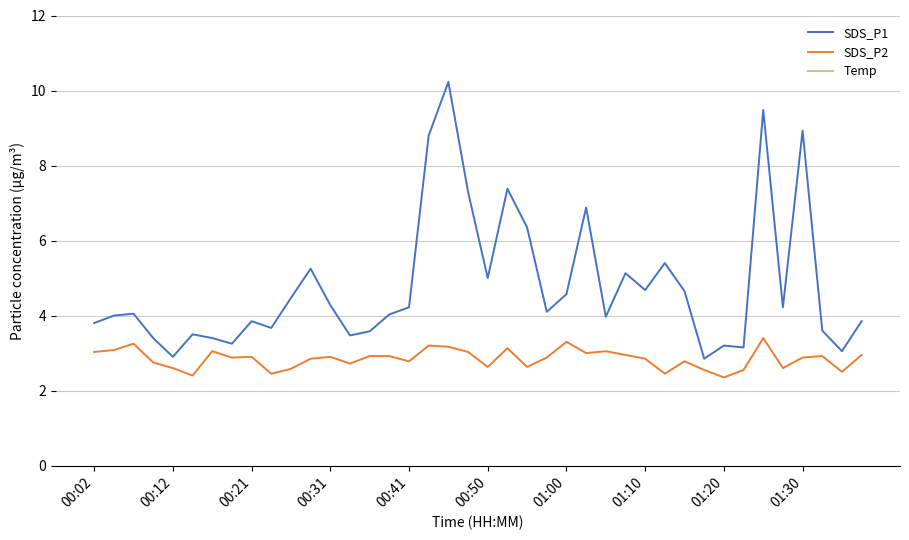

Is this an area chart (filled region under the line)?

No